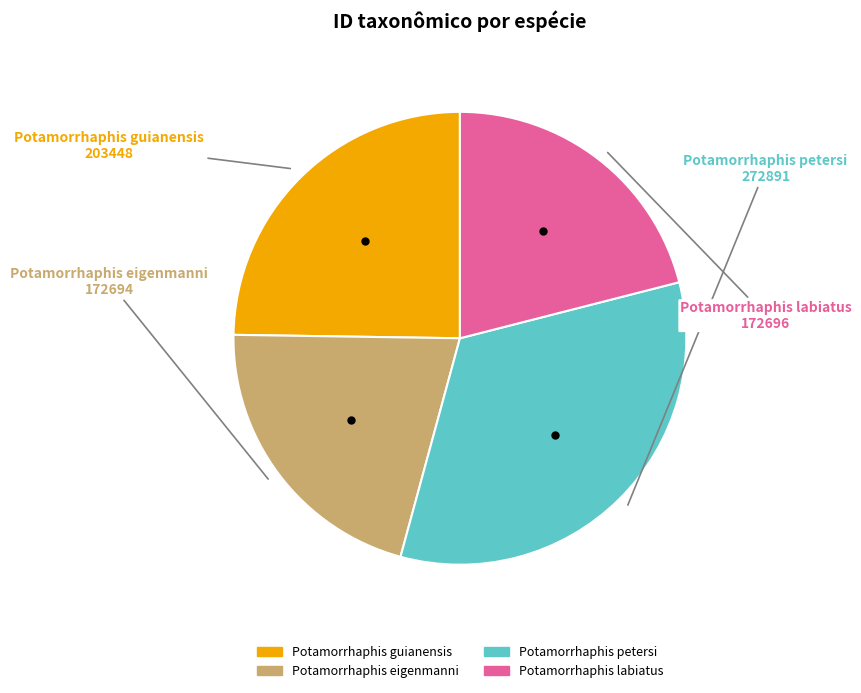

Approximately how many times larger is the value at Potamorrhaphis guianensis compared to Potamorrhaphis eigenmanni?

1.2